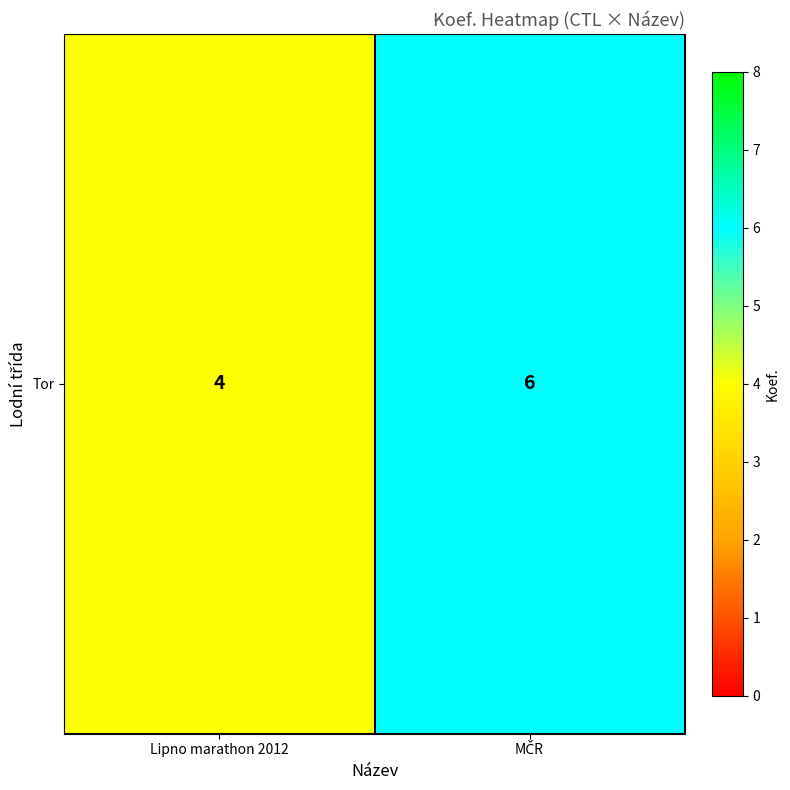

What is the difference between the maximum and minimum values?

2